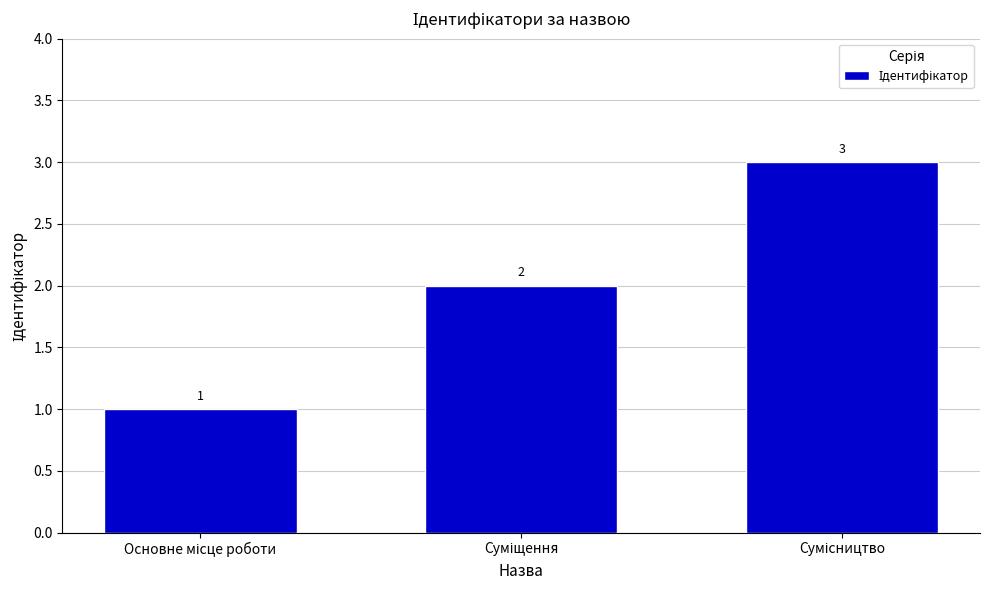

What is the value of the 1st bar from the left?

1